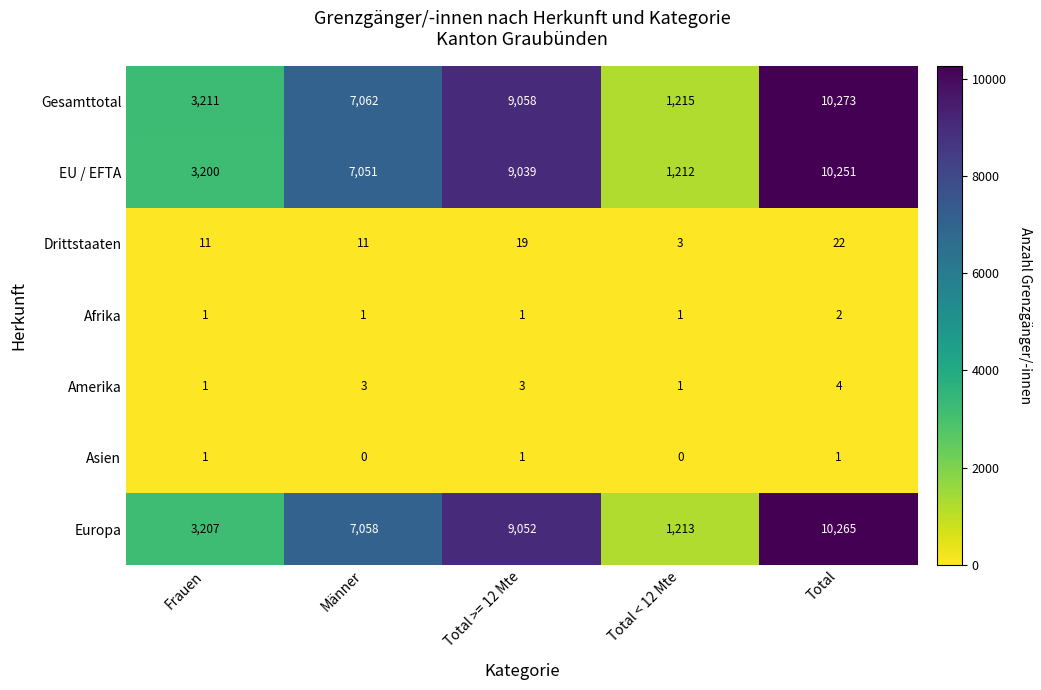

What is the difference between the Gesamttotal values at Total >= 12 Mte and Männer?

1996